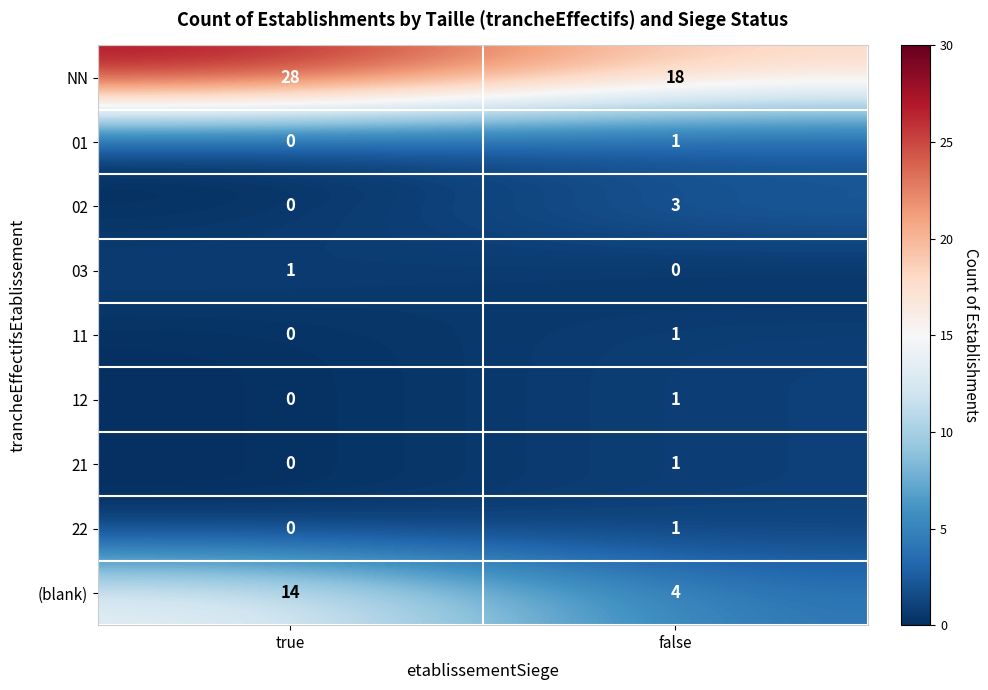

Where is 02 nearest to the value 1?

true